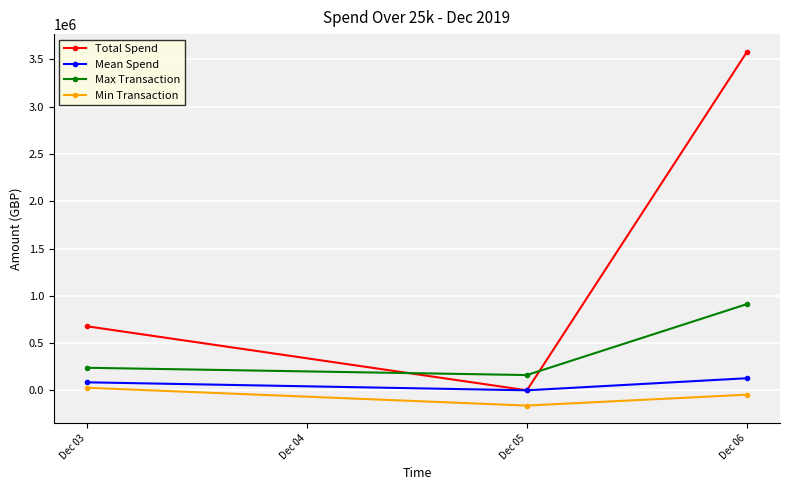

Which series has the widest spread of values?

Total Spend